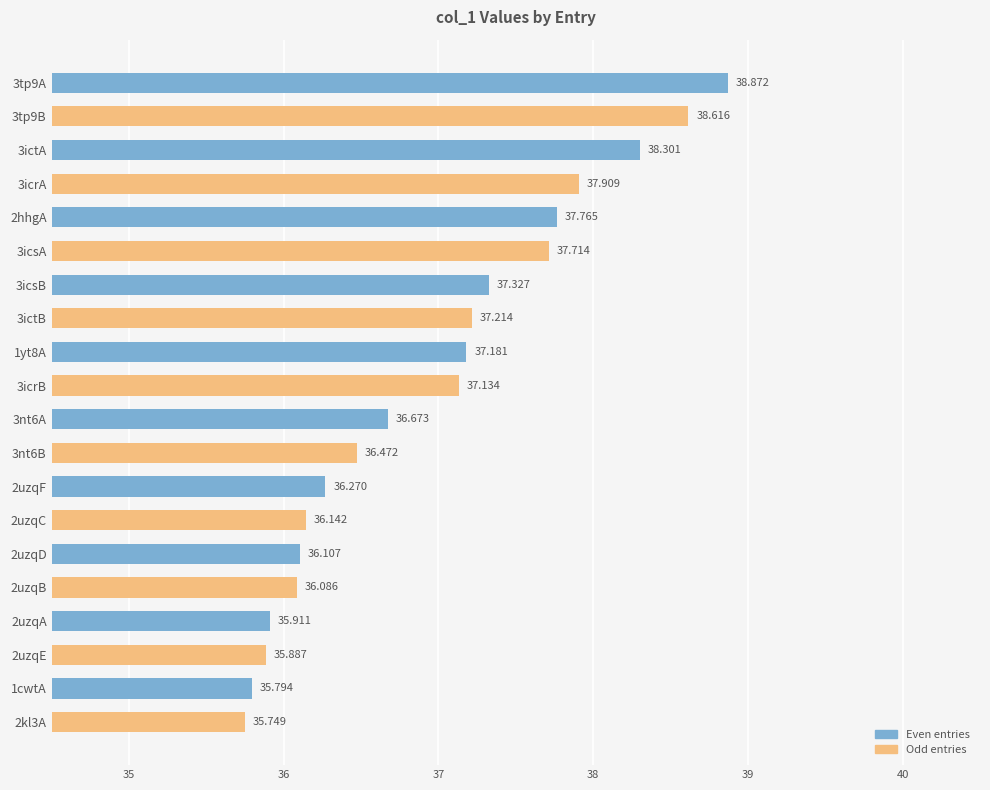

How many data points does each series have?

20